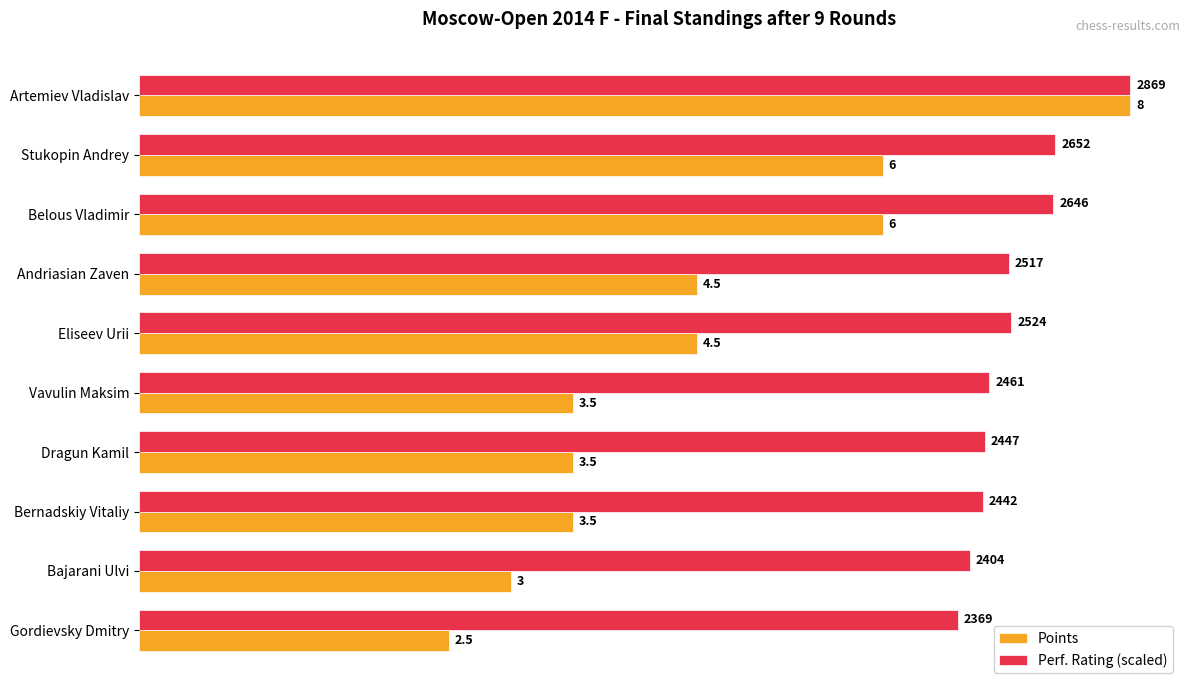

At which category is the sum across all series the highest?

Artemiev Vladislav